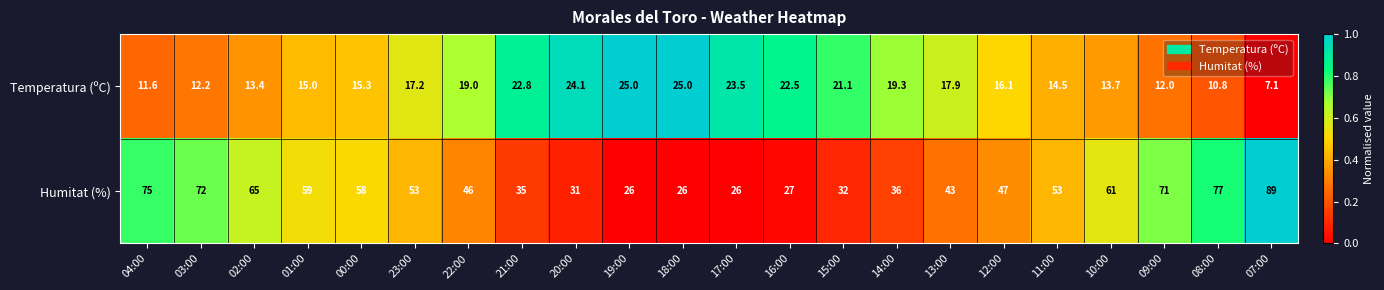

The Humitat (%) series shows 43.8 at 17:00. True or false?

False